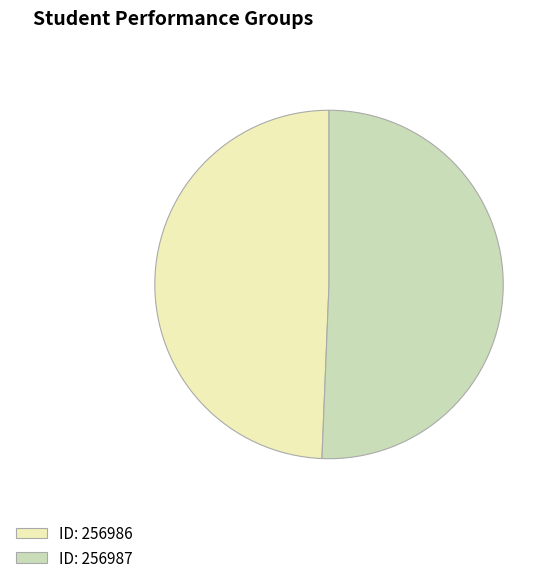

Which has a higher value, ID: 256987 or ID: 256986?

ID: 256987